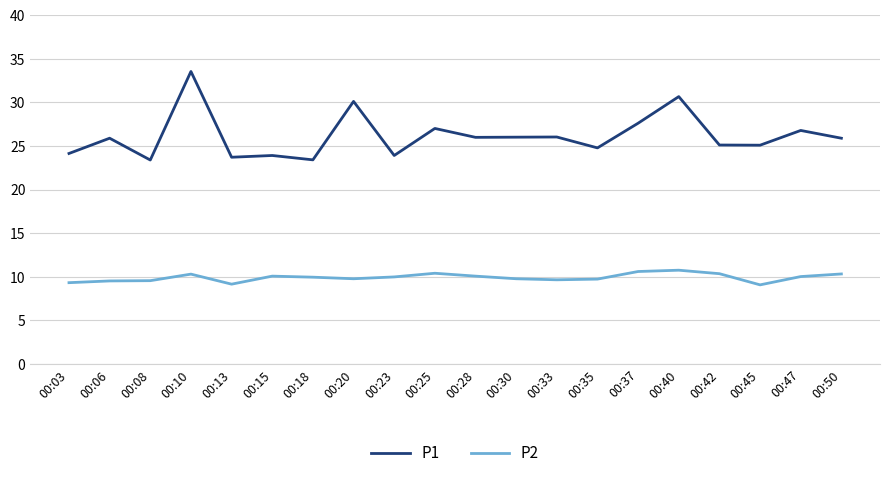

Is the value of P2 at 00:37 greater than the value of P1 at 00:40?

No